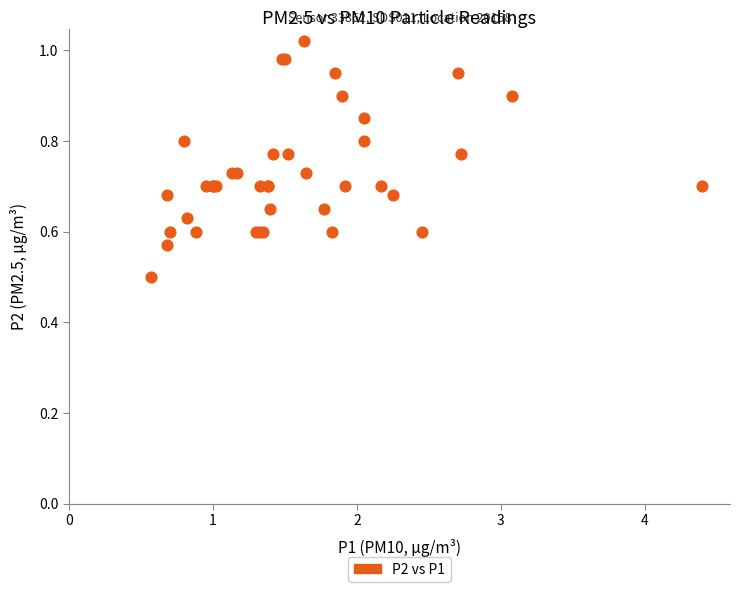

What Y value in the scatter plot is closest to 0?

0.5